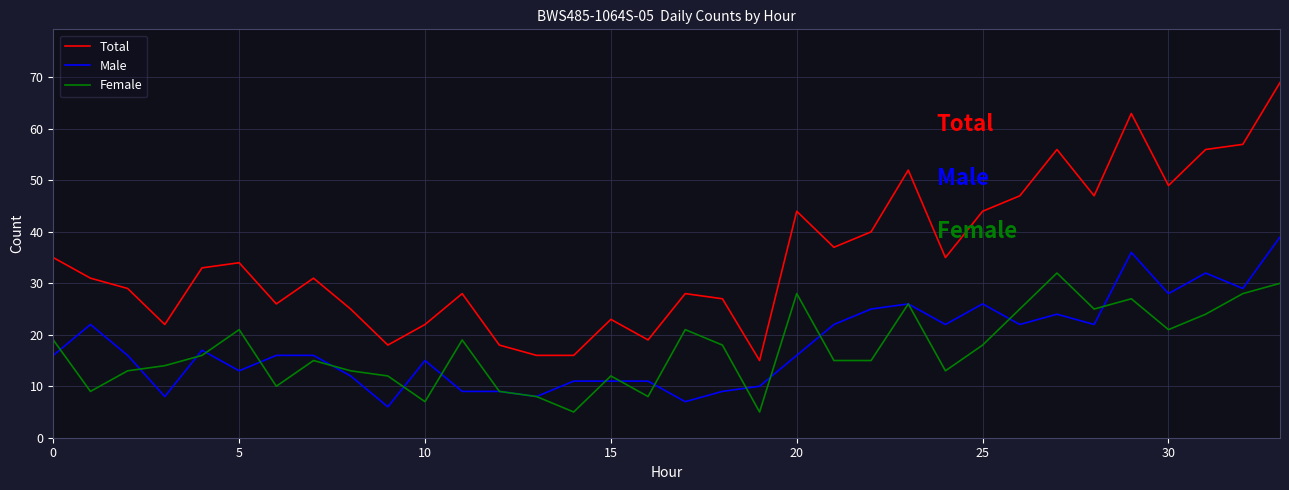

True or false: Female and Total cross at least once.

False